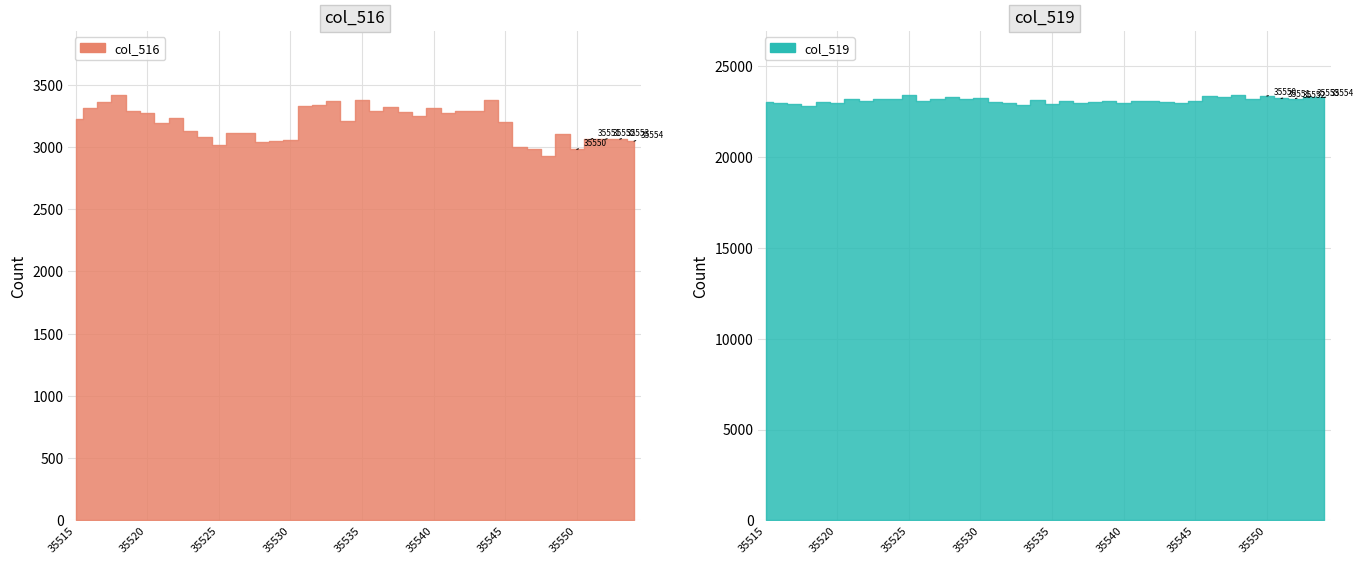

Which category has the lowest value in the col_516 series?

35548